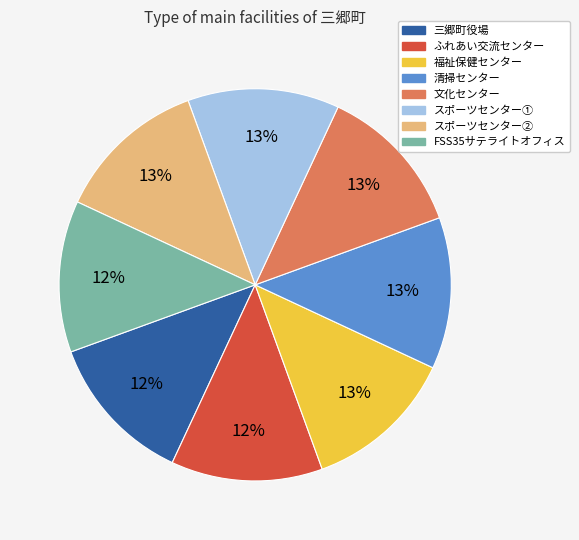

How many slices are in this pie chart?

8